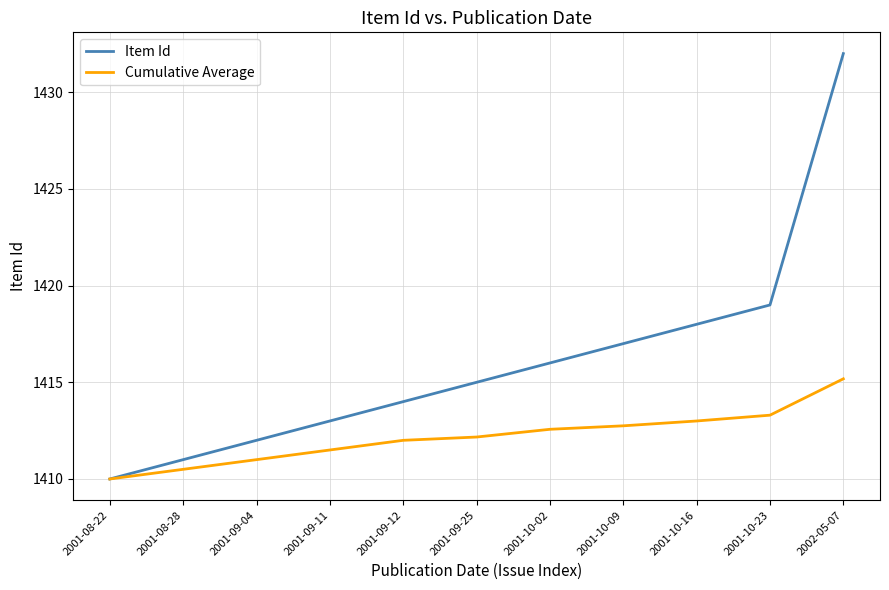

What is the sum of all Cumulative Average values?

15534.0